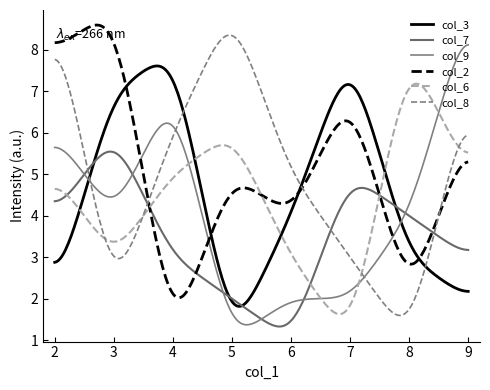

Which series ends up on top after the final intersection of col_2 and col_3?

col_2